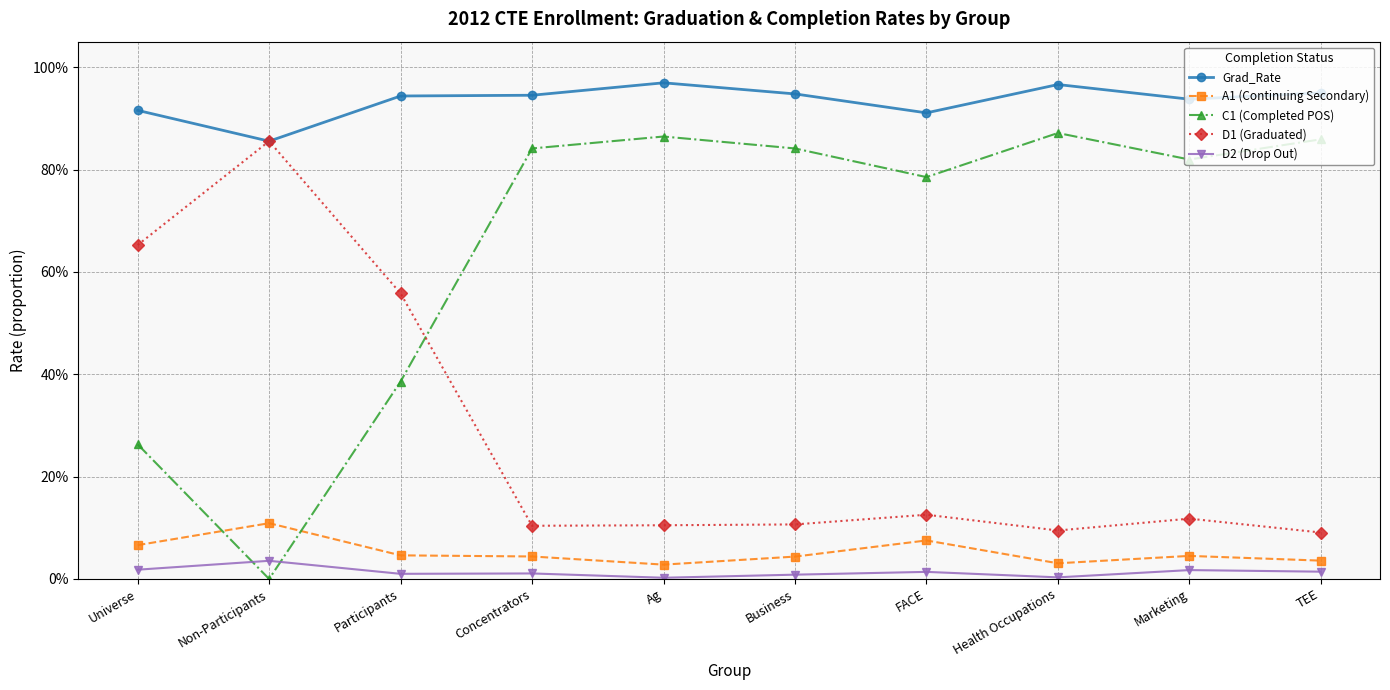

What is the average value of the D1 (Graduated) series?

0.3